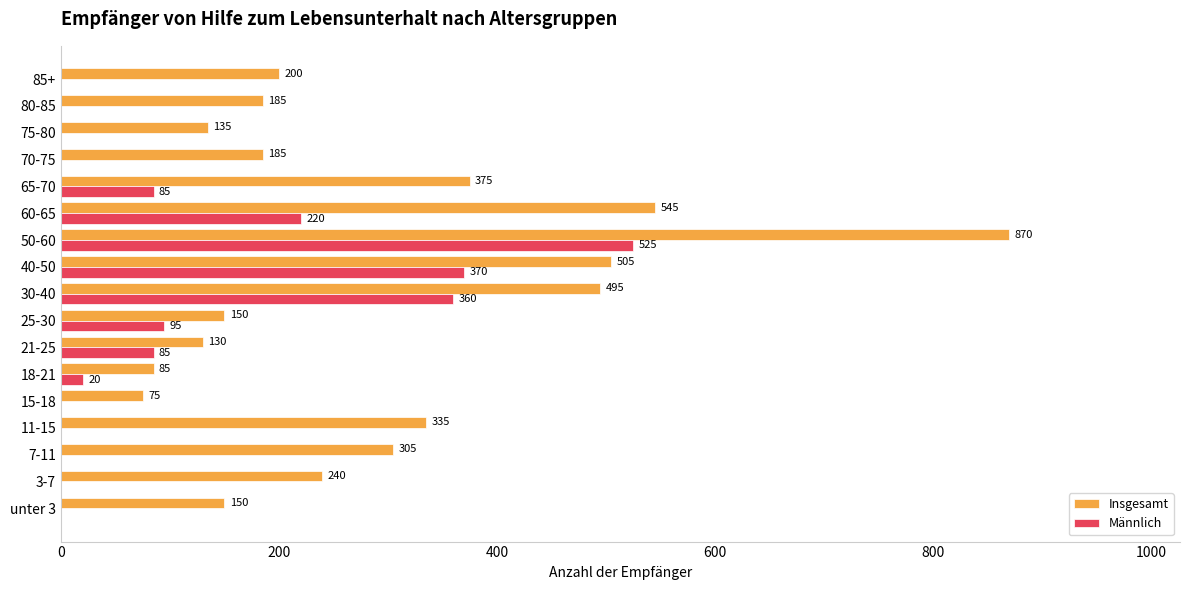

What is the sum of the Männlich values at 40-50 and 18-21?

390